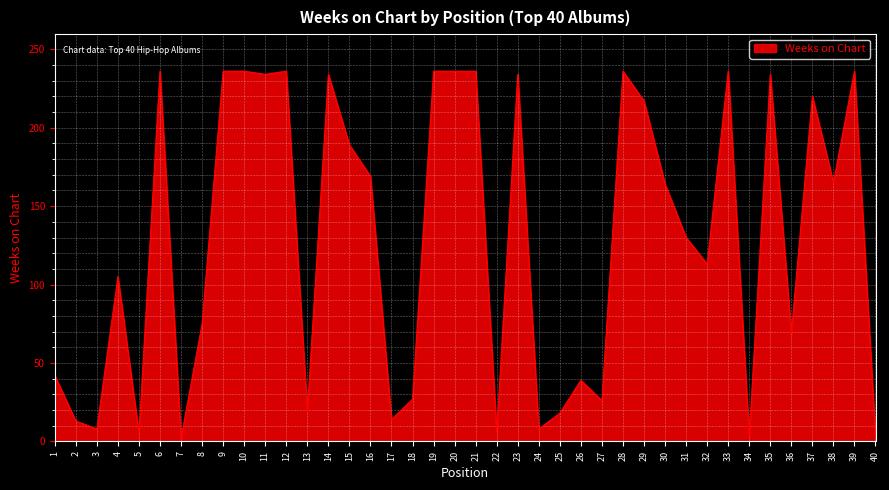

What is the difference between the values at 8 and 16?

94